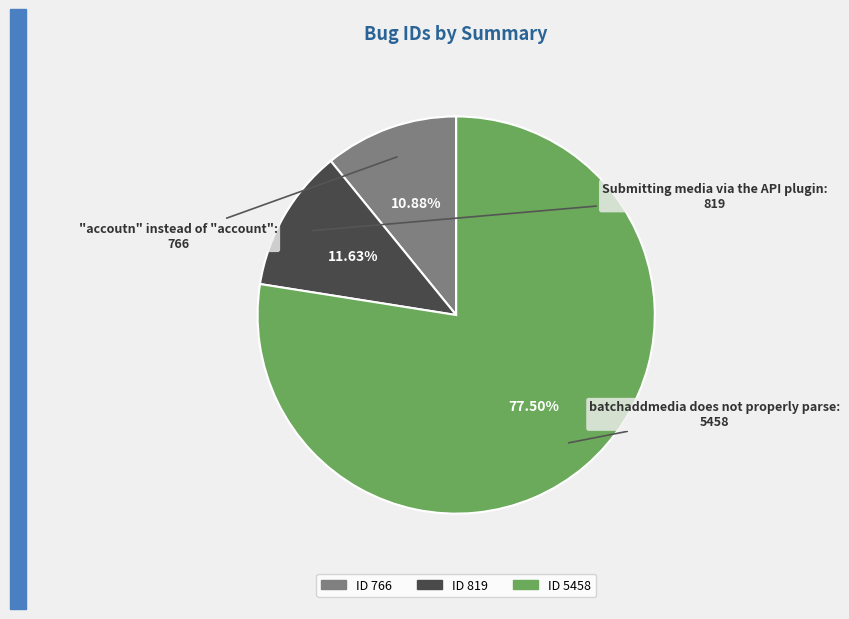

How many segments does this pie chart have?

3